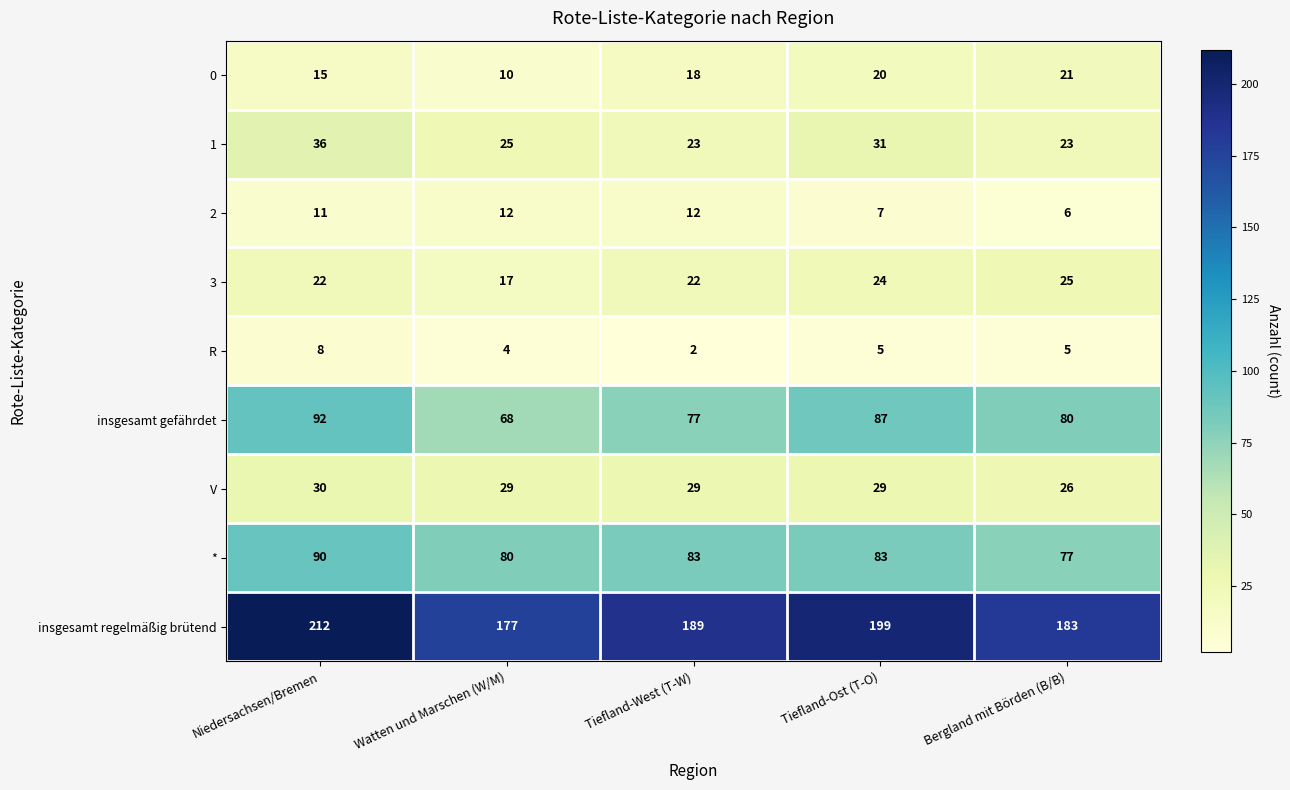

At which label does insgesamt regelmäßig brütend first exceed 189?

Niedersachsen/Bremen